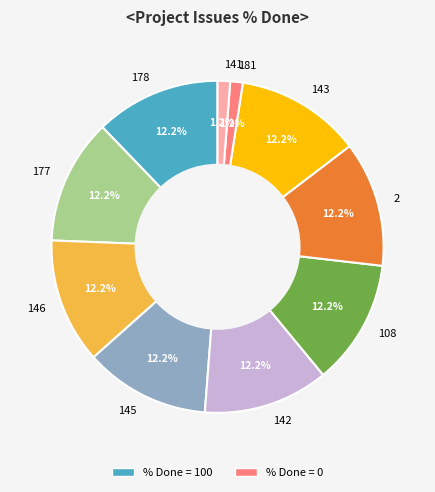

To the nearest percent, what portion does 143 represent?

12%